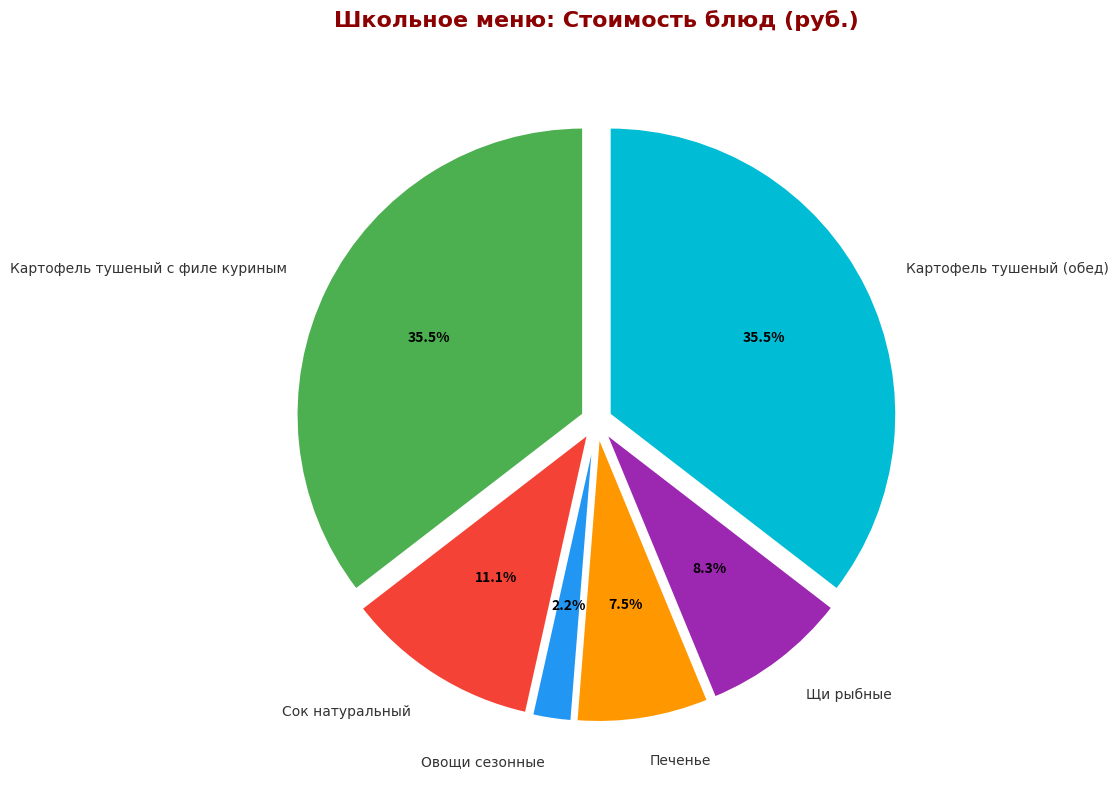

The Щи рыбные slice represents 8% of the pie. True or false?

True